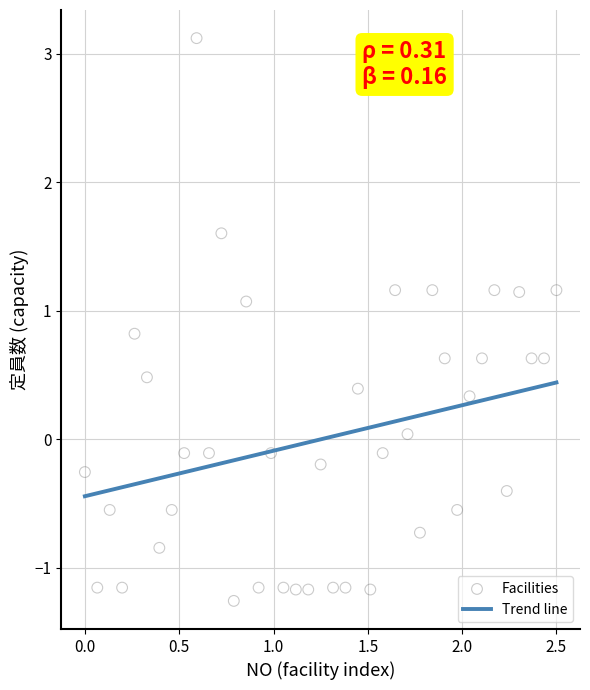

What is the range of Y values (max minus min)?

4.4